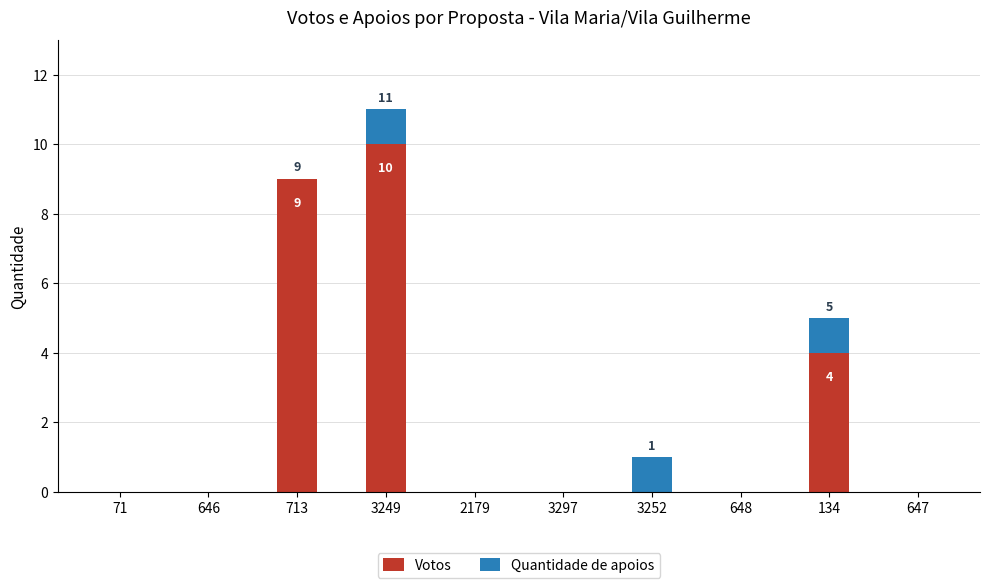

At which category is the sum across all series the highest?

3249